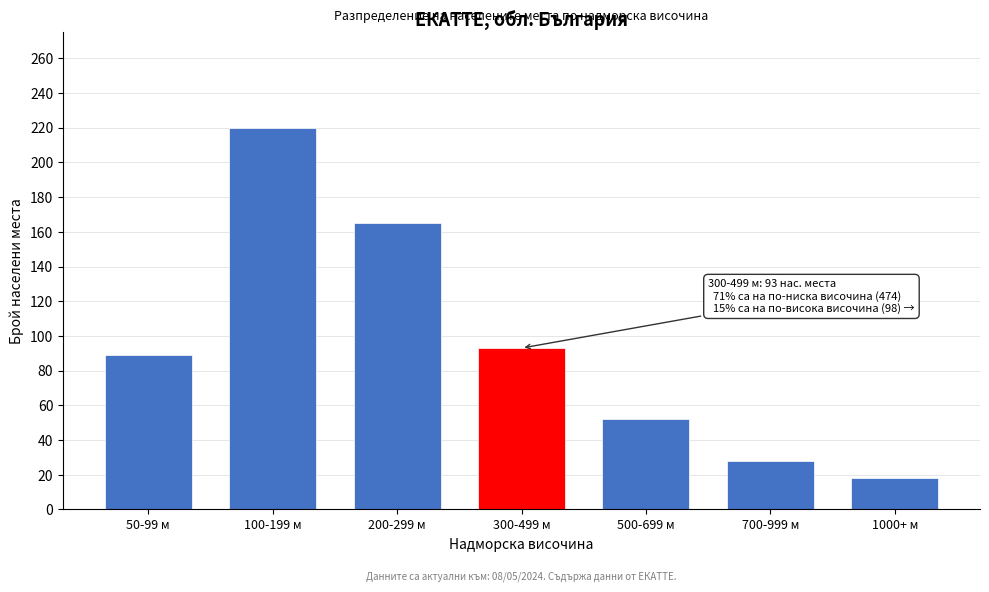

Reading left to right, what are all the values shown in this chart?

50-99 м=89	100-199 м=220	200-299 м=165	300-499 м=93	500-699 м=52	700-999 м=28	1000+ м=18